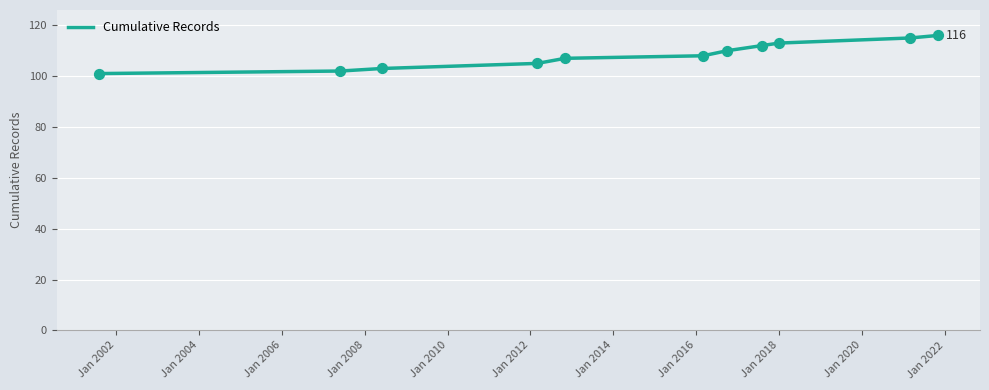

What is the minimum value shown in the chart?

101